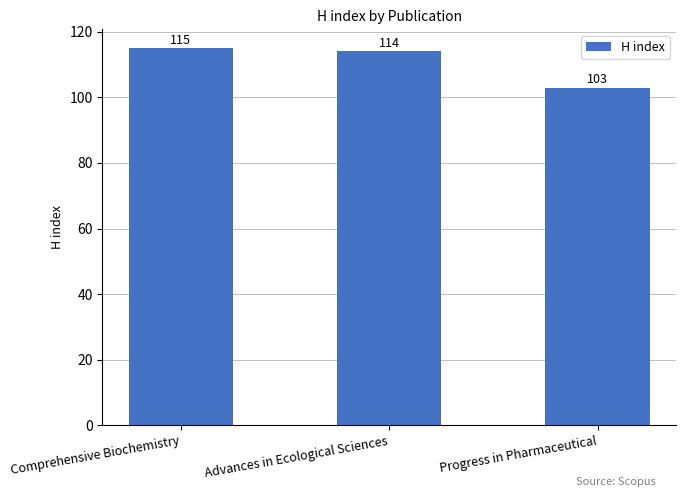

Is it true that the value at Progress in Pharmaceutical is 56?

False